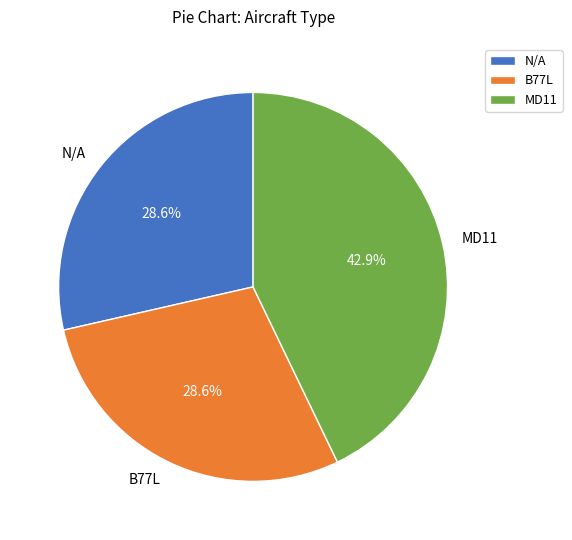

True or false: N/A accounts for 2% of the total.

False